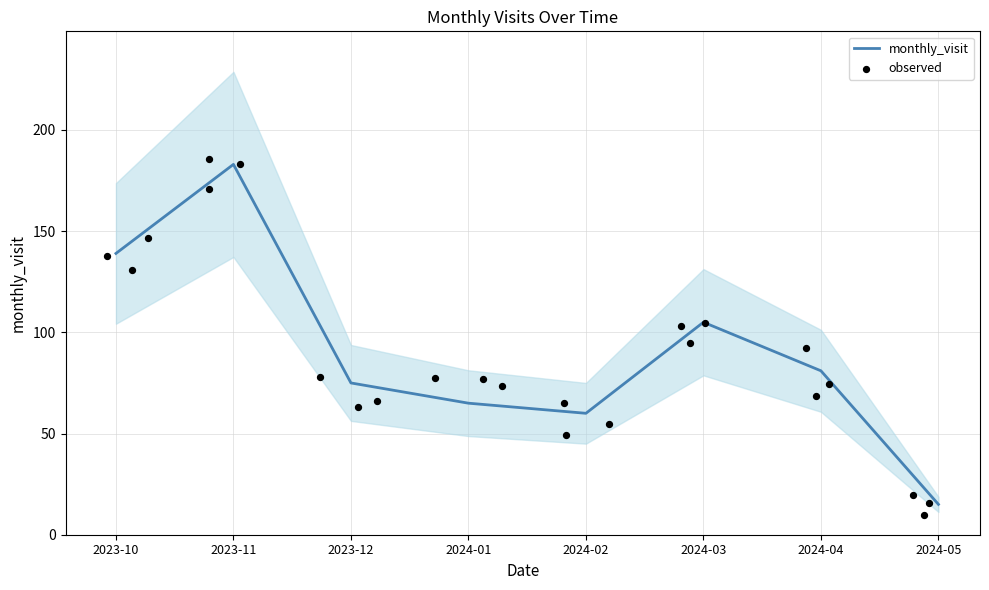

What is the change in value from 2024-01 to 2024-05?

-50